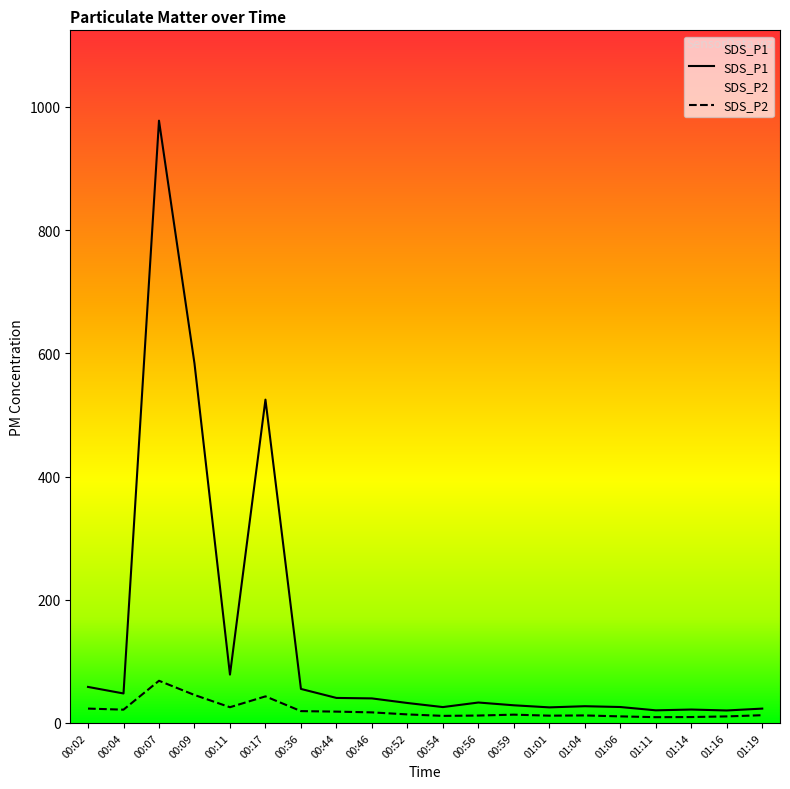

Does the chart have visible grid lines?

No